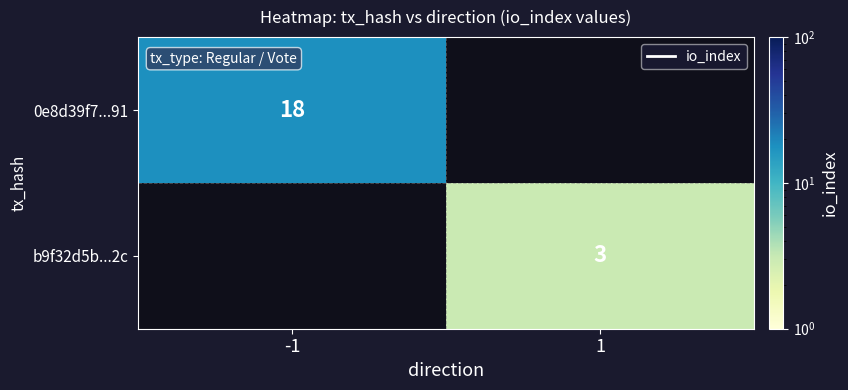

At how many categories does at least one series exceed 3?

1